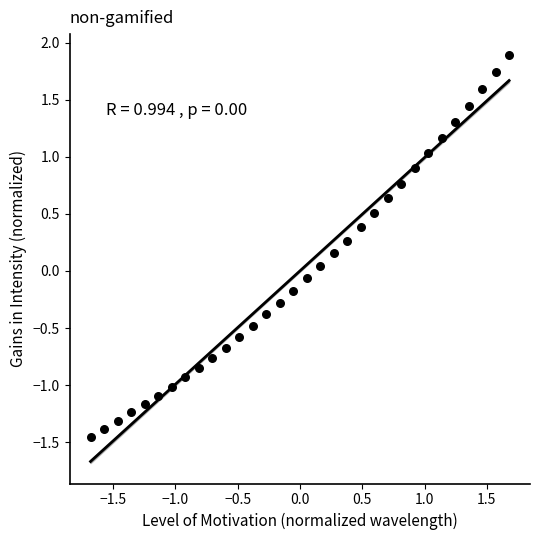

What is the range of Y values (max minus min)?

3.3